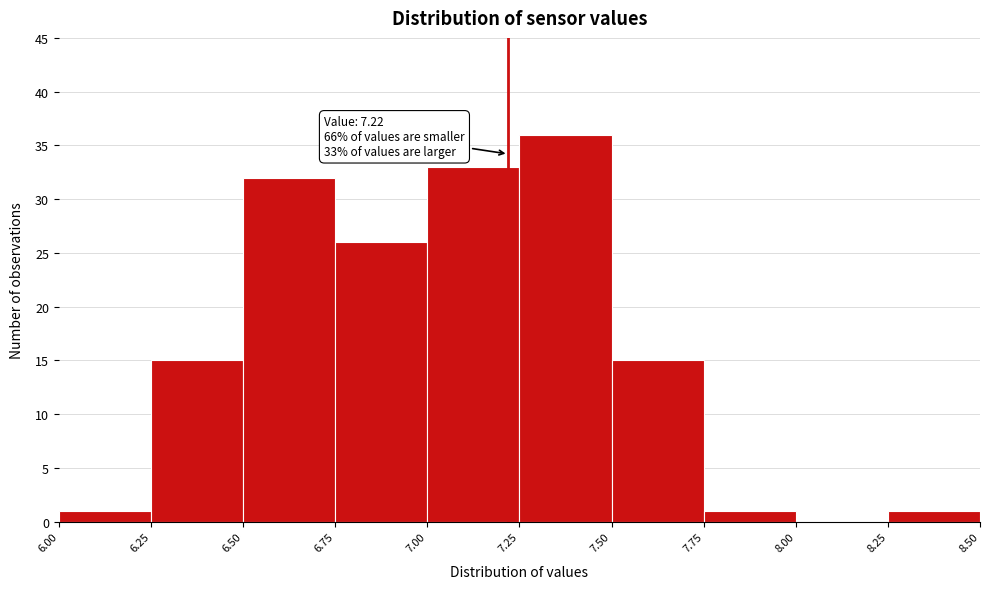

Over which range of the x-axis is the bar tallest?

7.25 to 7.50